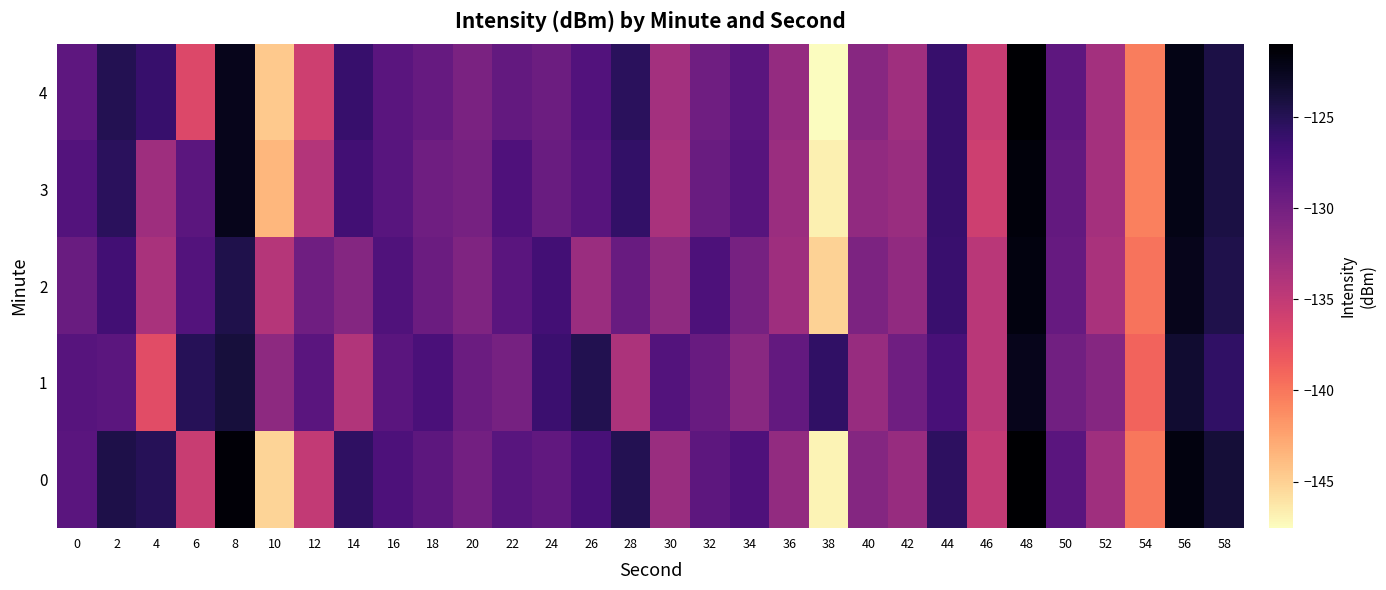

List the series in order of their peak value, lowest first.

1, 2, 3, 4, 0